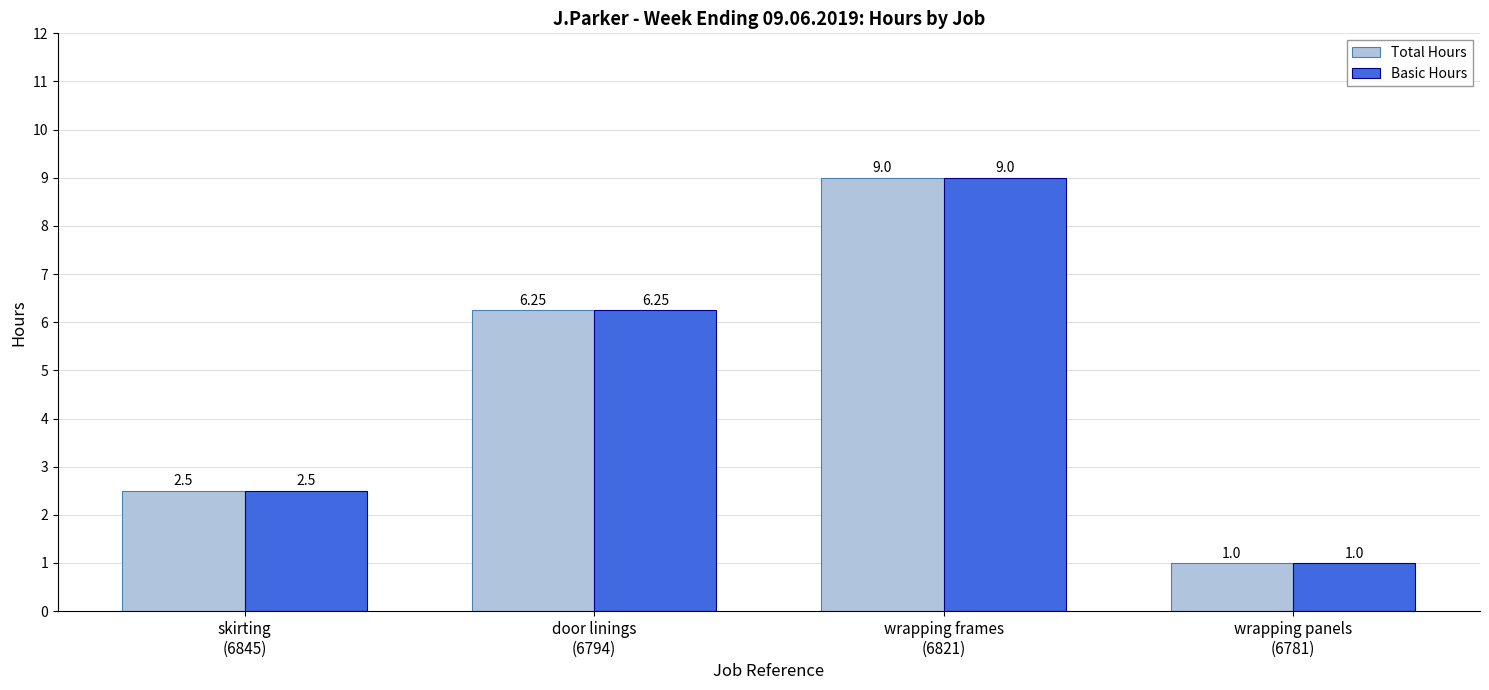

Which category has the lowest value in the Total Hours series?

wrapping panels
(6781)